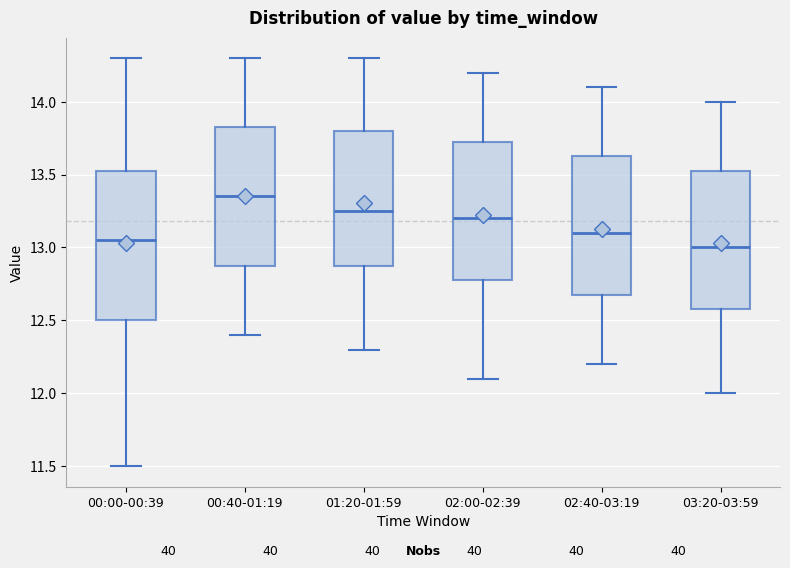

Reading left to right, read every box against the y-axis: the position of its median line, the range the box covers, and the ends of its whiskers. The values are not printed on the chart, so give them approximately, as read against the axis.

00:00-00:39: median 13.05, box 12.50 to 13.55, whiskers 11.50 to 14.30
00:40-01:19: median 13.35, box 12.90 to 13.85, whiskers 12.40 to 14.30
01:20-01:59: median 13.25, box 12.90 to 13.80, whiskers 12.30 to 14.30
02:00-02:39: median 13.20, box 12.80 to 13.75, whiskers 12.10 to 14.20
02:40-03:19: median 13.10, box 12.70 to 13.65, whiskers 12.20 to 14.10
03:20-03:59: median 13.00, box 12.60 to 13.55, whiskers 12.00 to 14.00